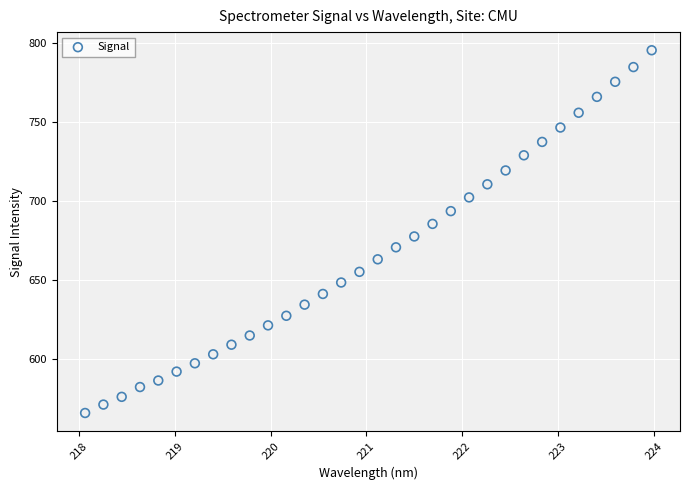

What is the range of X values (max minus min)?

5.9